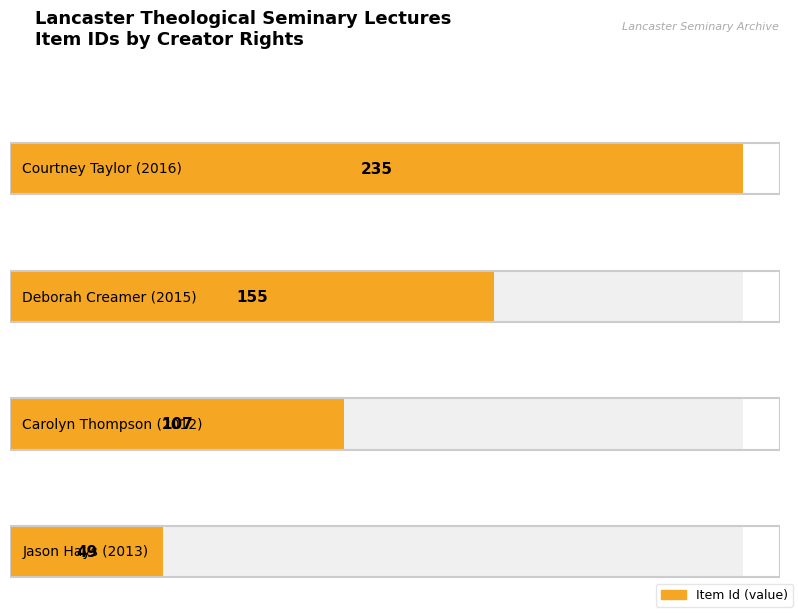

How many values exceed 155?

1